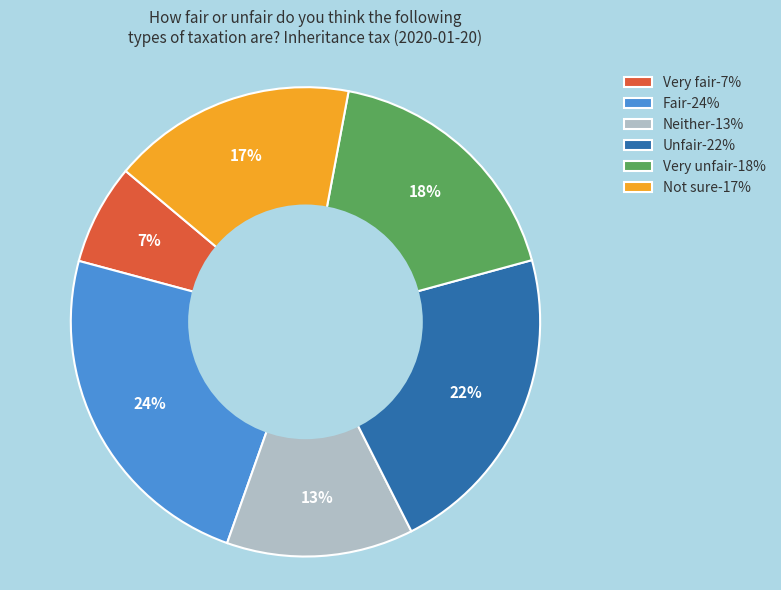

To the nearest percent, what is the average slice percentage?

17%